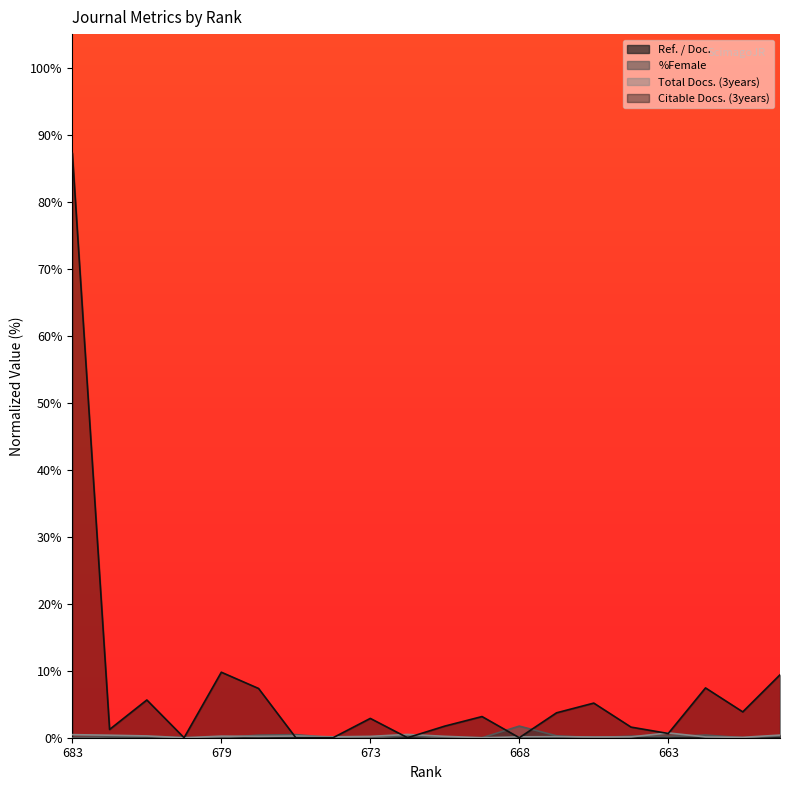

Reading left to right, what are all the values shown in this chart?

Ref. / Doc.: 683=0.0	682=0.0	681=0.0	680=0.0	679=0.0	678=0.0	677=0.0	676=0.0	673=0.0	672=0.0	670=0.0	669=0.0	668=0.0	666=0.0	665=0.0	664=0.0	663=0.0	659=0.0	652=0.0	650=0.0
%Female: 683=0.0	682=0.1	681=0.1	680=0.0	679=0.0	678=0.4	677=0.5	676=0.0	673=0.0	672=0.2	670=0.0	669=0.0	668=1.7	666=0.3	665=0.0	664=0.2	663=0.2	659=0.4	652=0.0	650=0.3
Total Docs. (3years): 683=0.5	682=0.4	681=0.3	680=0.0	679=0.2	678=0.2	677=0.3	676=0.1	673=0.2	672=0.5	670=0.2	669=0.0	668=0.1	666=0.2	665=0.1	664=0.1	663=0.7	659=0.1	652=0.1	650=0.4
Citable Docs. (3years): 683=87.2	682=1.2	681=5.6	680=0.0	679=9.8	678=7.3	677=0.0	676=0.0	673=2.9	672=0.0	670=1.7	669=3.2	668=0.0	666=3.7	665=5.2	664=1.6	663=0.6	659=7.4	652=3.9	650=9.4